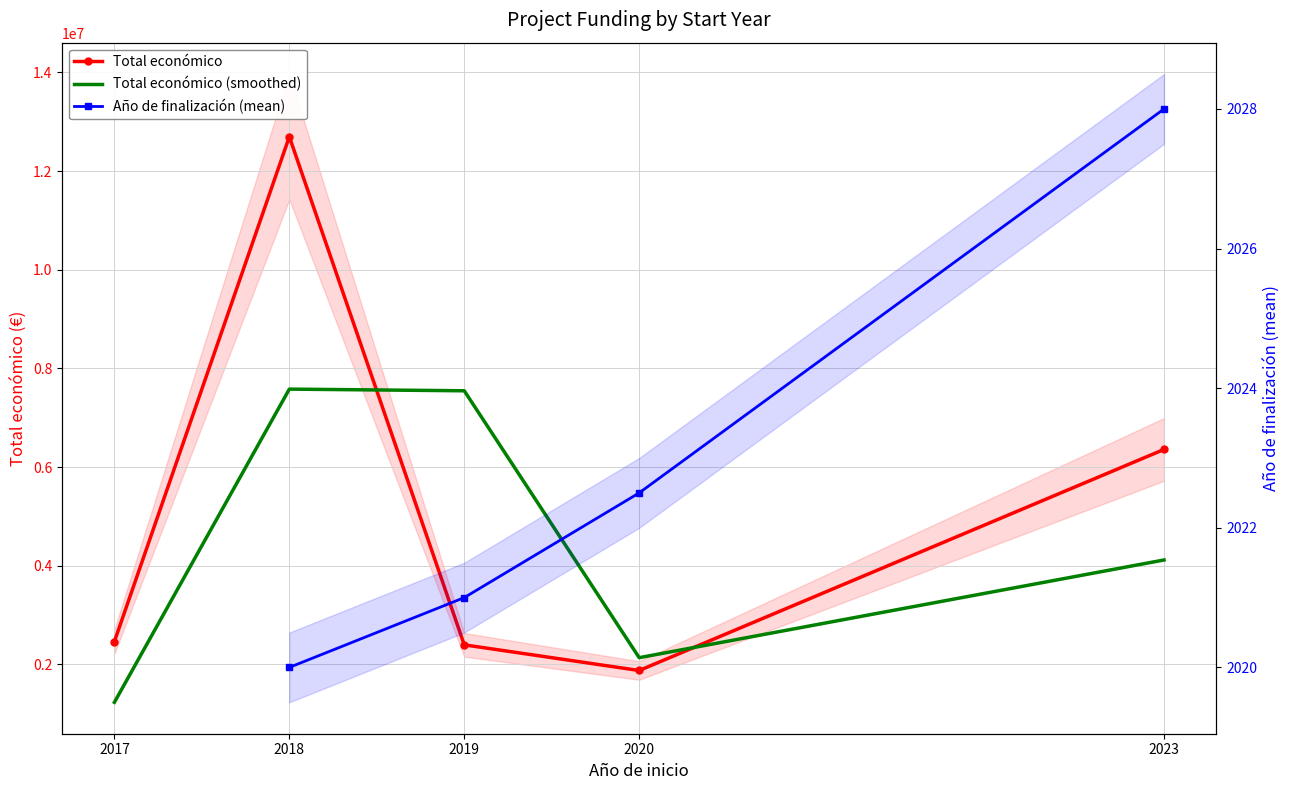

What value does the Total económico series have at 2017?

2464572.0